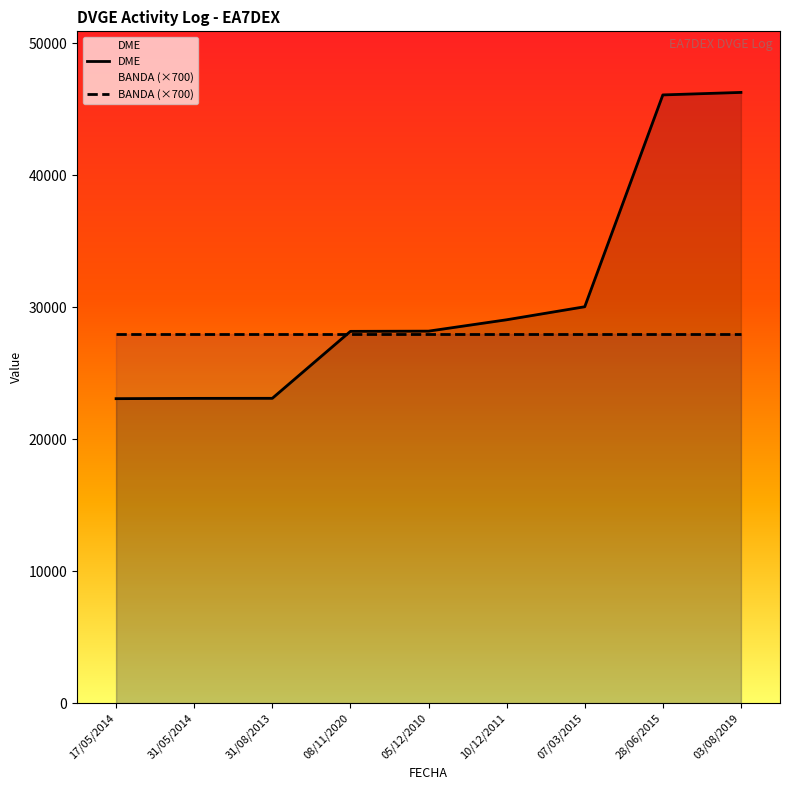

Reading right to left, list all the values displayed in this chart.

03/08/2019=46262	28/06/2015=46072	07/03/2015=30028	10/12/2011=29041	05/12/2010=28180	08/11/2020=28164	31/08/2013=23092	31/05/2014=23088	17/05/2014=23066